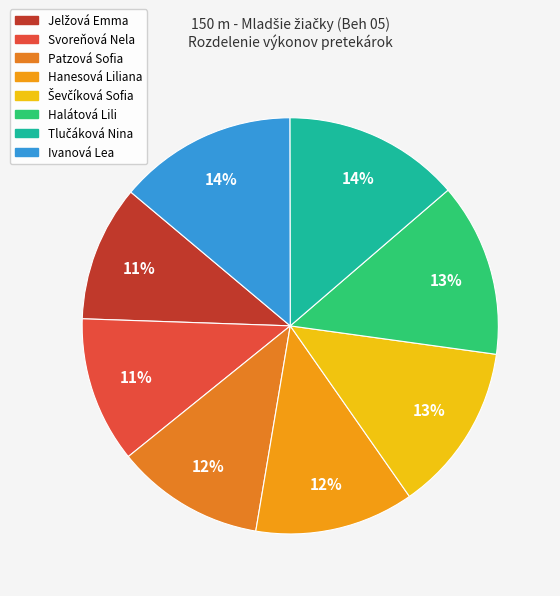

To the nearest percent, what is the combined percentage of Tlučáková Nina and Ševčíková Sofia?

27%